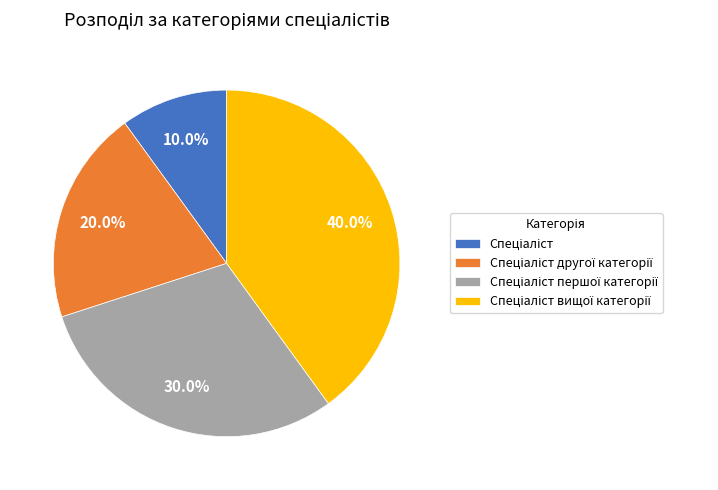

Is there any slice that represents more than half of the pie?

No